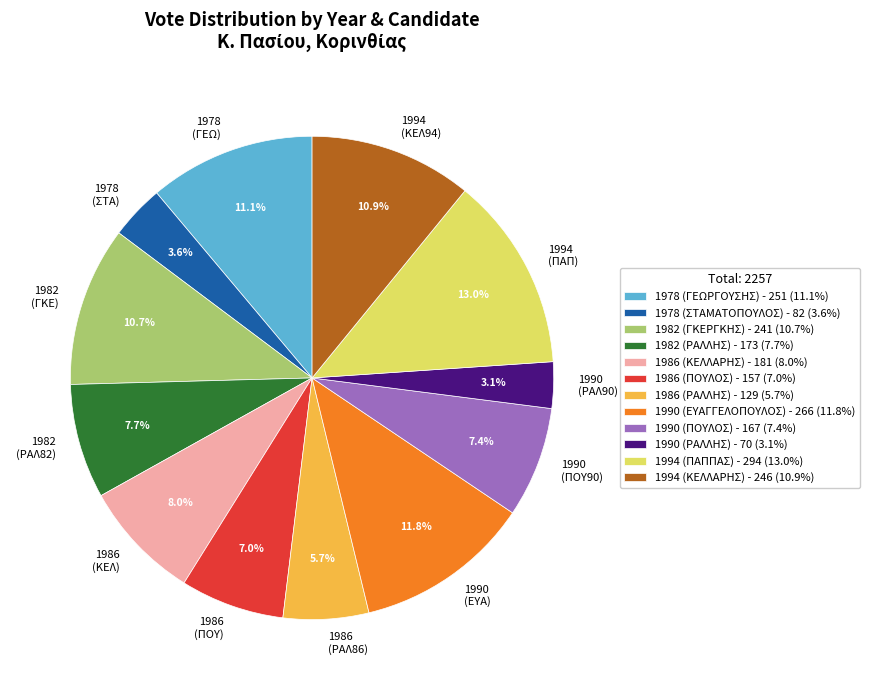

The 1990 (ΕΥΑΓΓΕΛΟΠΟΥΛΟΣ) slice represents 2% of the pie. True or false?

False